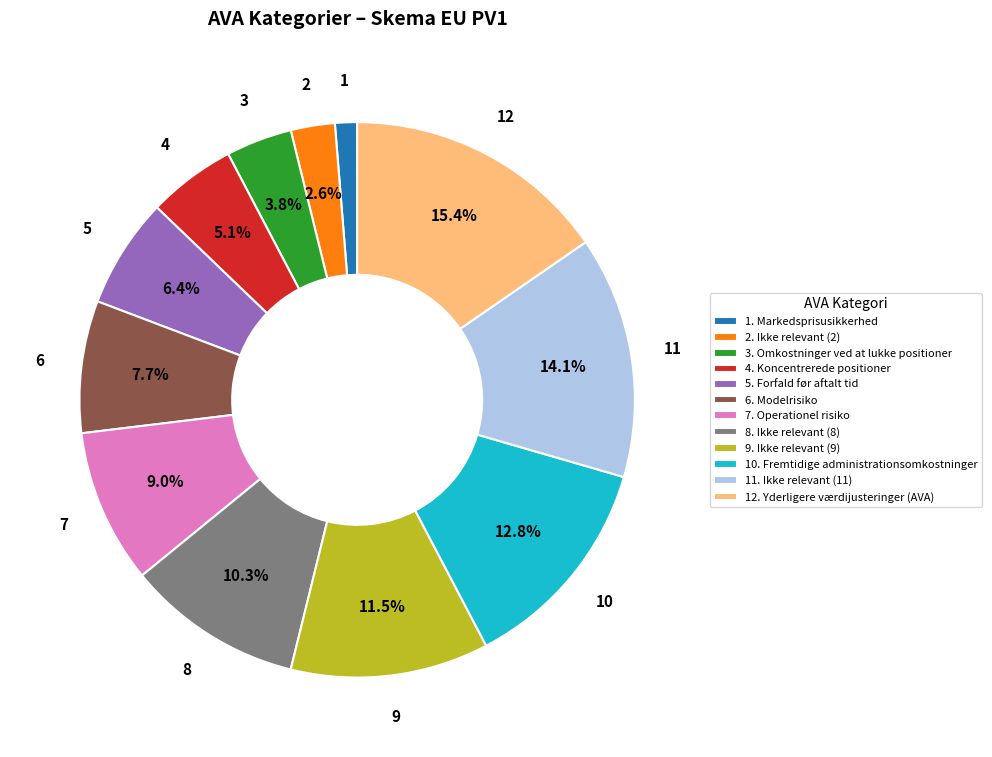

Which category has the biggest portion of the pie?

12. Yderligere værdijusteringer (AVA)